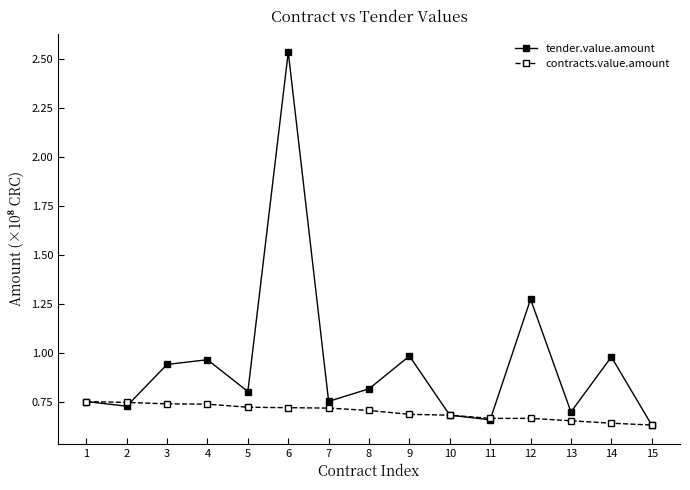

The value of contracts.value.amount at 5 is 0.7. True or false?

True